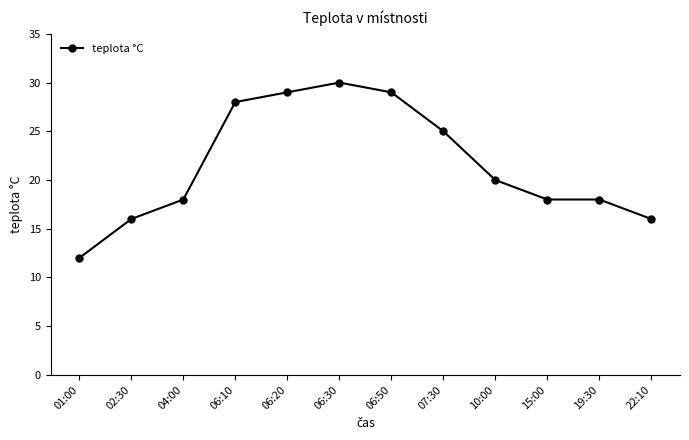

How many series are shown in this chart?

1